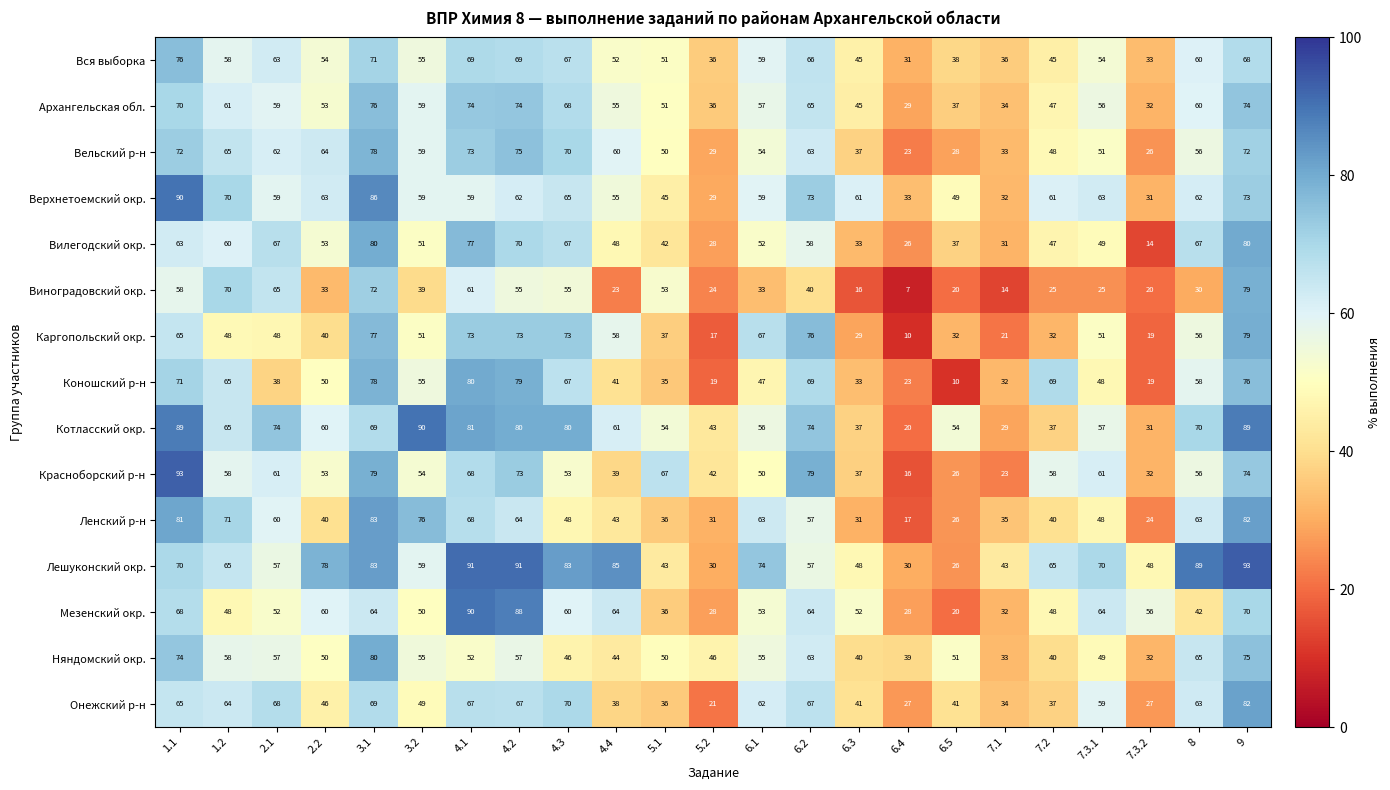

At which category is the sum across all series the highest?

9